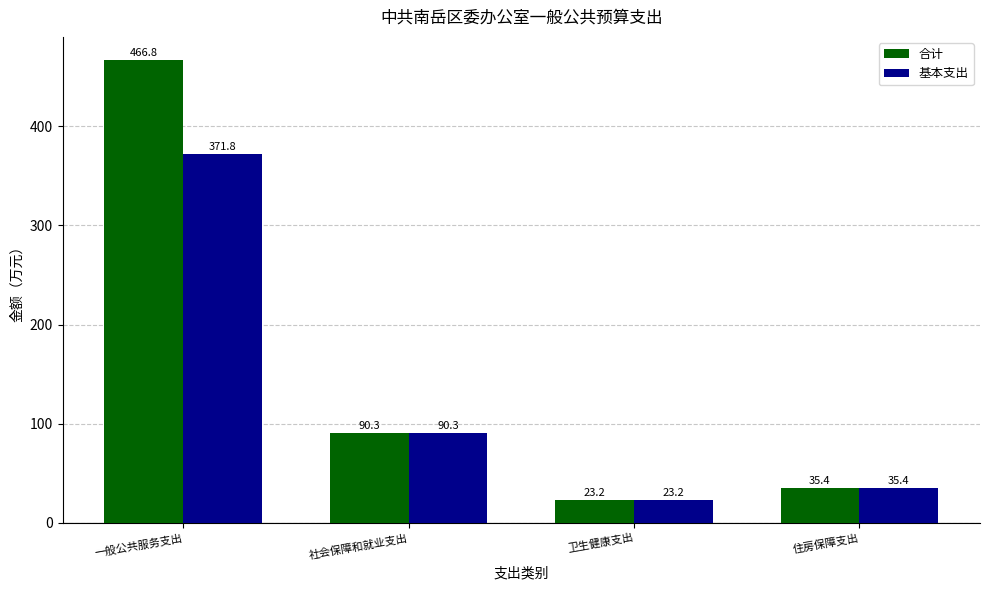

What is the spread (max minus min) of values at 一般公共服务支出?

95.0